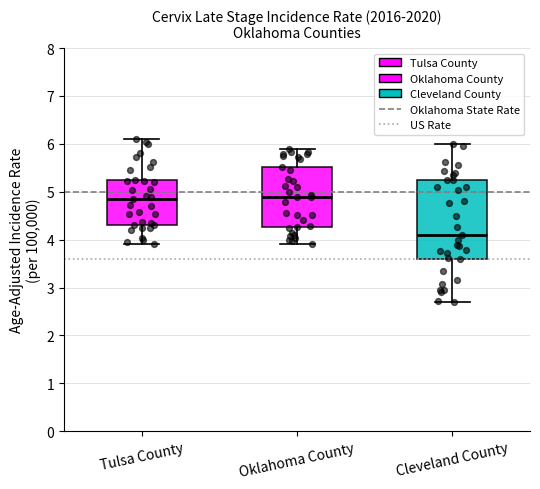

Where does the lower whisker of the box for Tulsa County end on the y-axis? The values are not printed on the chart, so give them approximately, as read against the axis.

3.9